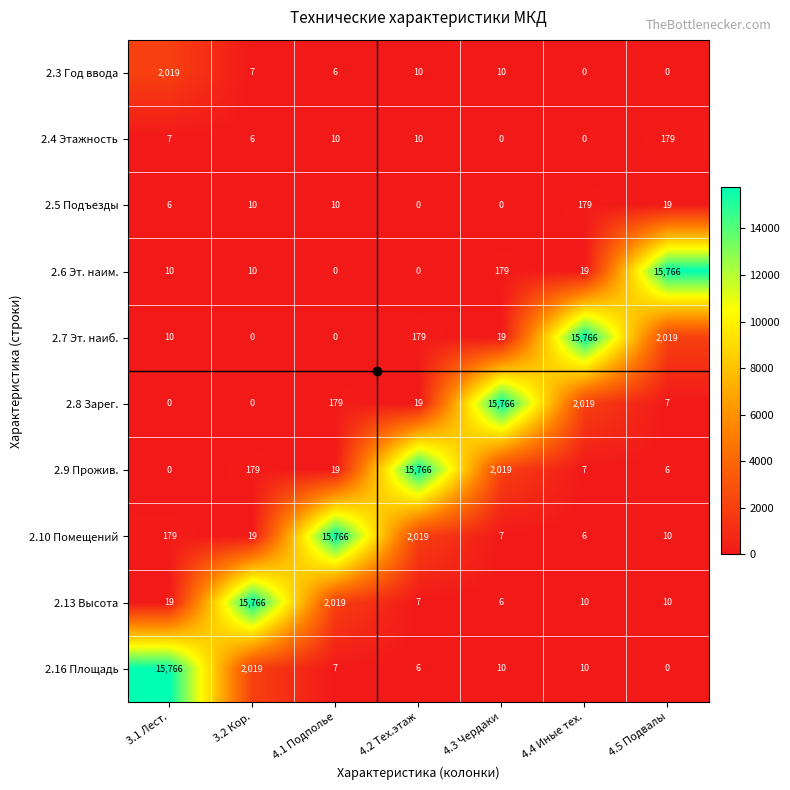

What is the difference between the highest and lowest values at 4.5 Подвалы?

15766